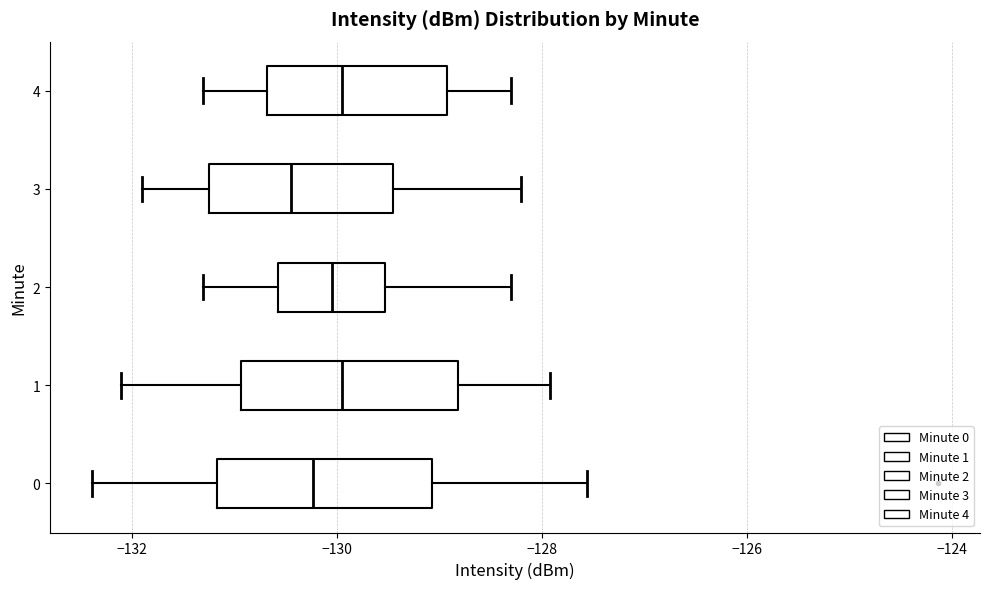

Reading bottom to top, transcribe this box plot: for each box, give where its median line is, the range the box spans, and where its two whiskers end, as read against the x-axis. The values are not printed on the chart, so give them approximately, as read against the axis.

0: median -130.2, box -131.2 to -129.0, whiskers -132.4 to -127.6
1: median -130.0, box -131.0 to -128.8, whiskers -132.2 to -128.0
2: median -130.0, box -130.6 to -129.6, whiskers -131.2 to -128.2
3: median -130.4, box -131.2 to -129.4, whiskers -131.8 to -128.2
4: median -130.0, box -130.6 to -129.0, whiskers -131.2 to -128.2